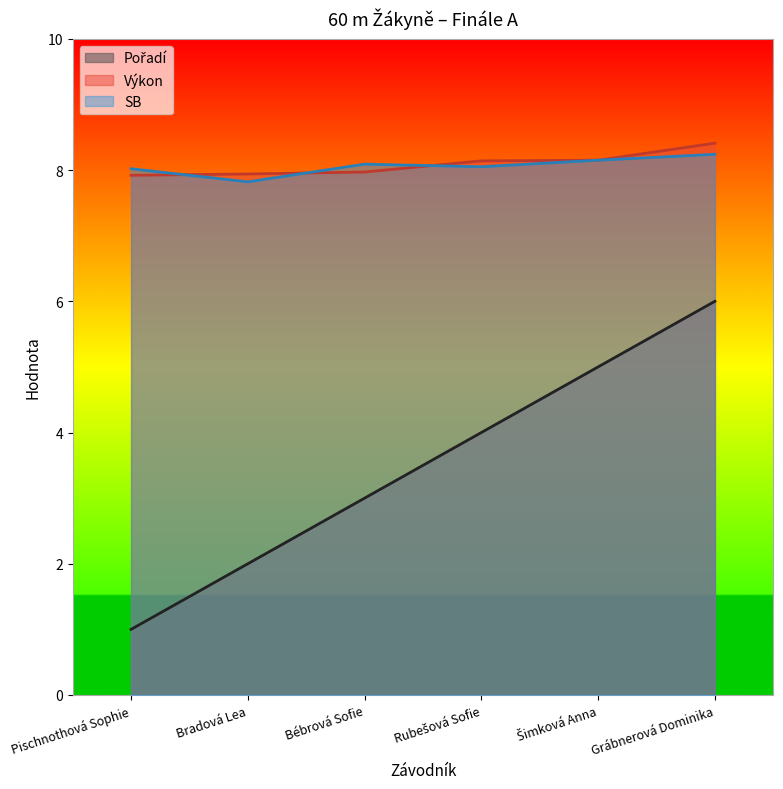

Reading left to right, transcribe all the data shown in this chart.

Pořadí: Pischnothová Sophie=1.0	Bradová Lea=2.0	Bébrová Sofie=3.0	Rubešová Sofie=4.0	Šimková Anna=5.0	Grábnerová Dominika=6.0
Výkon: Pischnothová Sophie=7.9	Bradová Lea=7.9	Bébrová Sofie=8.0	Rubešová Sofie=8.1	Šimková Anna=8.2	Grábnerová Dominika=8.4
SB: Pischnothová Sophie=8.0	Bradová Lea=7.8	Bébrová Sofie=8.1	Rubešová Sofie=8.1	Šimková Anna=8.2	Grábnerová Dominika=8.2